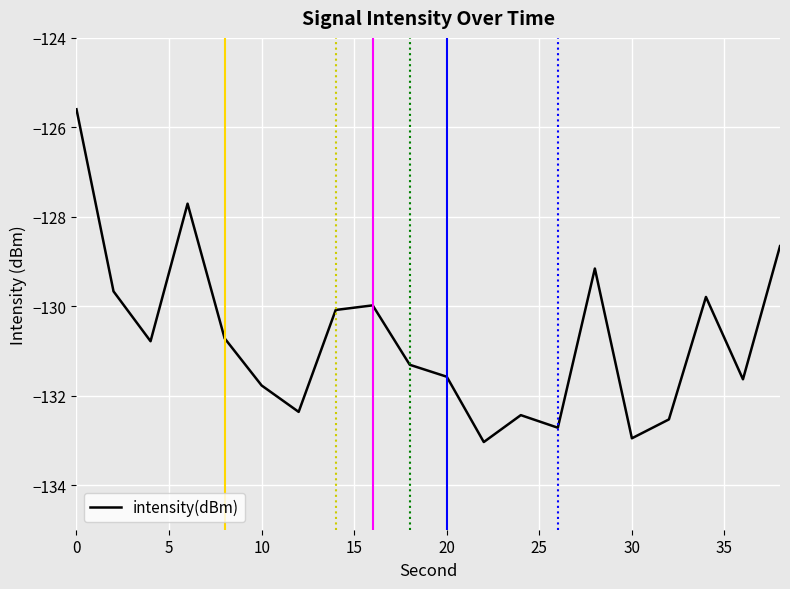

What is the minimum value shown in the chart?

-133.0